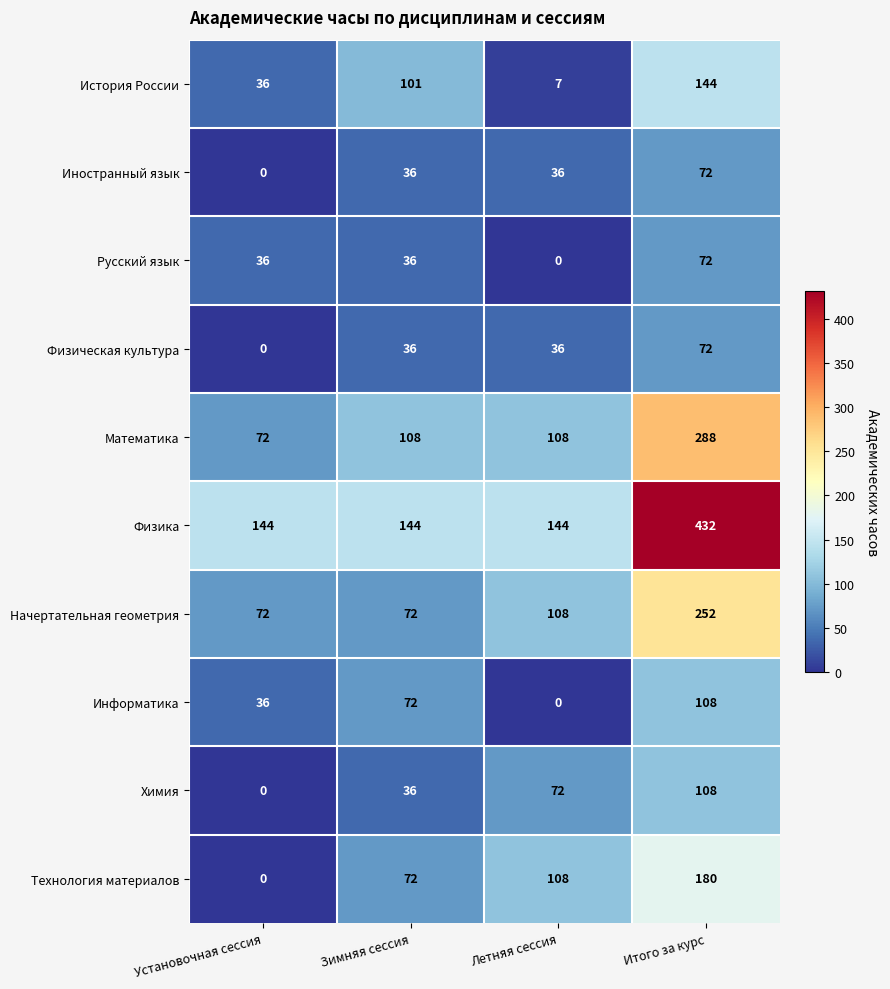

What is the spread (max minus min) of values at Установочная сессия?

144